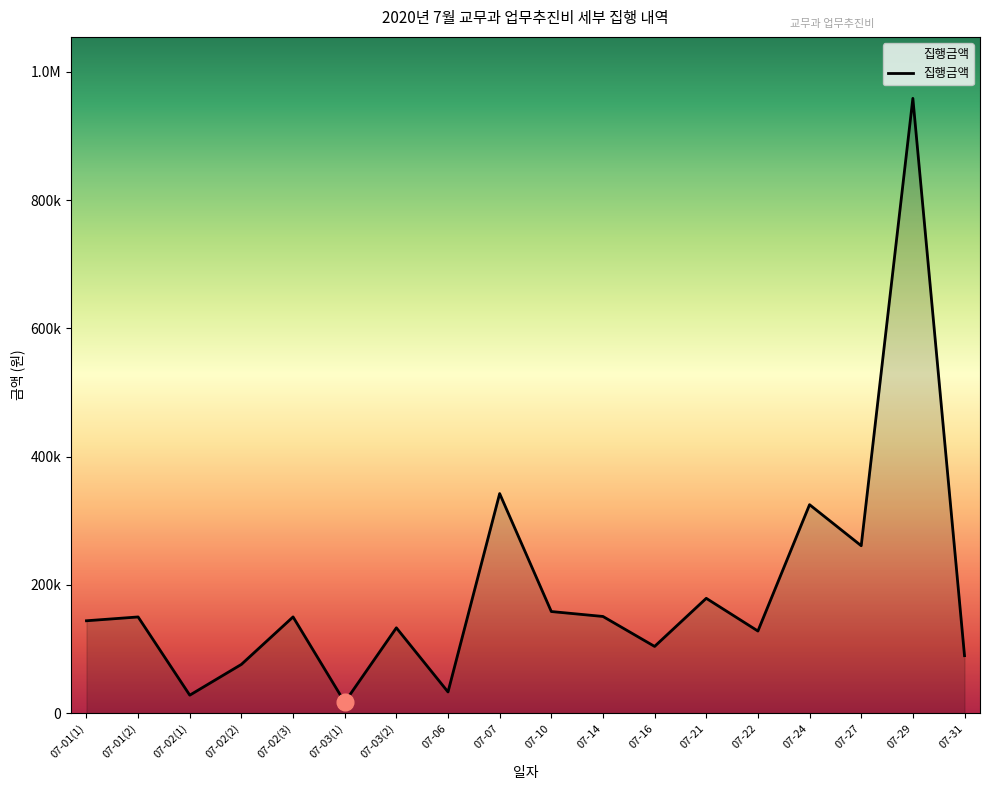

Does the chart have visible grid lines?

No